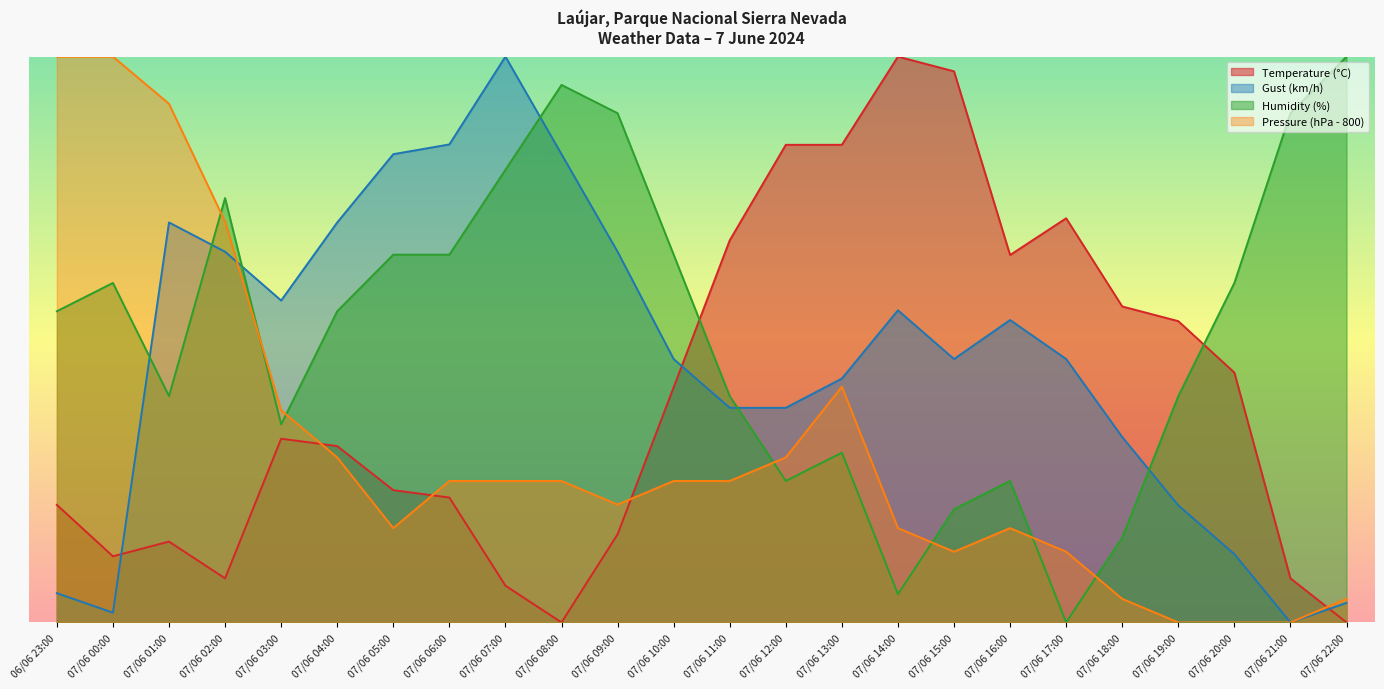

What are all the series names shown in the legend?

Temperature (°C), Gust (km/h), Humidity (%), Pressure (hPa - 800)